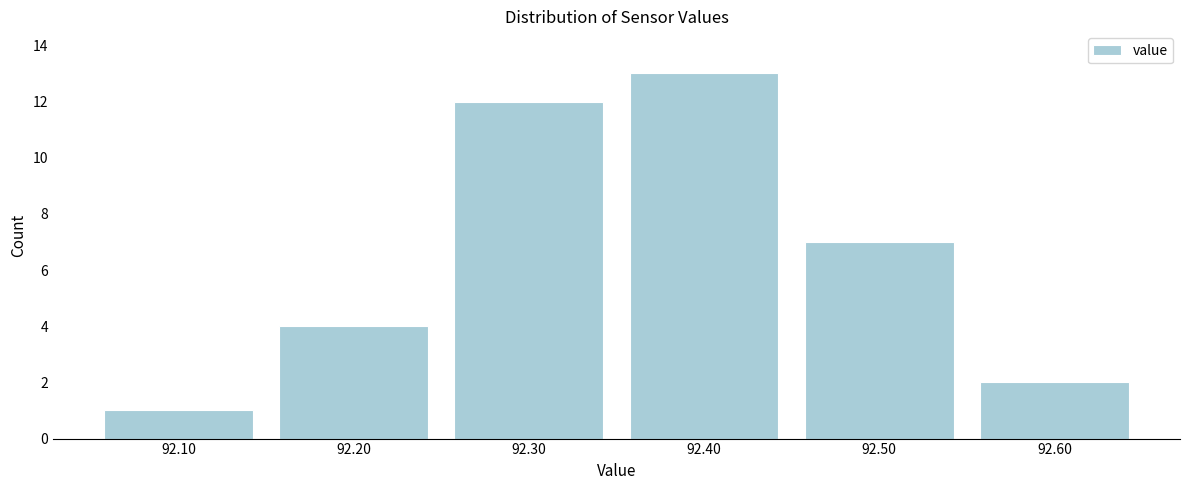

Reading left to right, transcribe all the data shown in this chart.

92.10=1	92.20=4	92.30=12	92.40=13	92.50=7	92.60=2